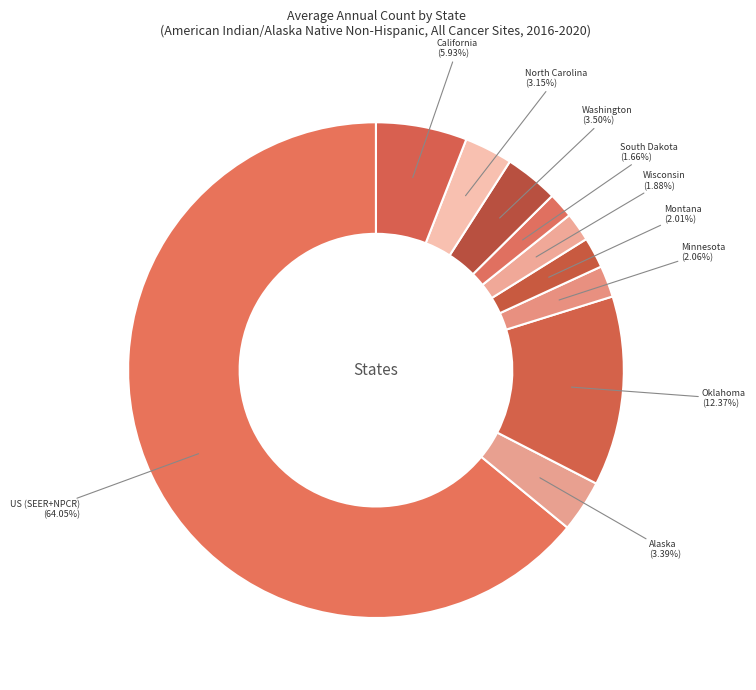

Is it true that South Dakota is 2% of the pie?

True